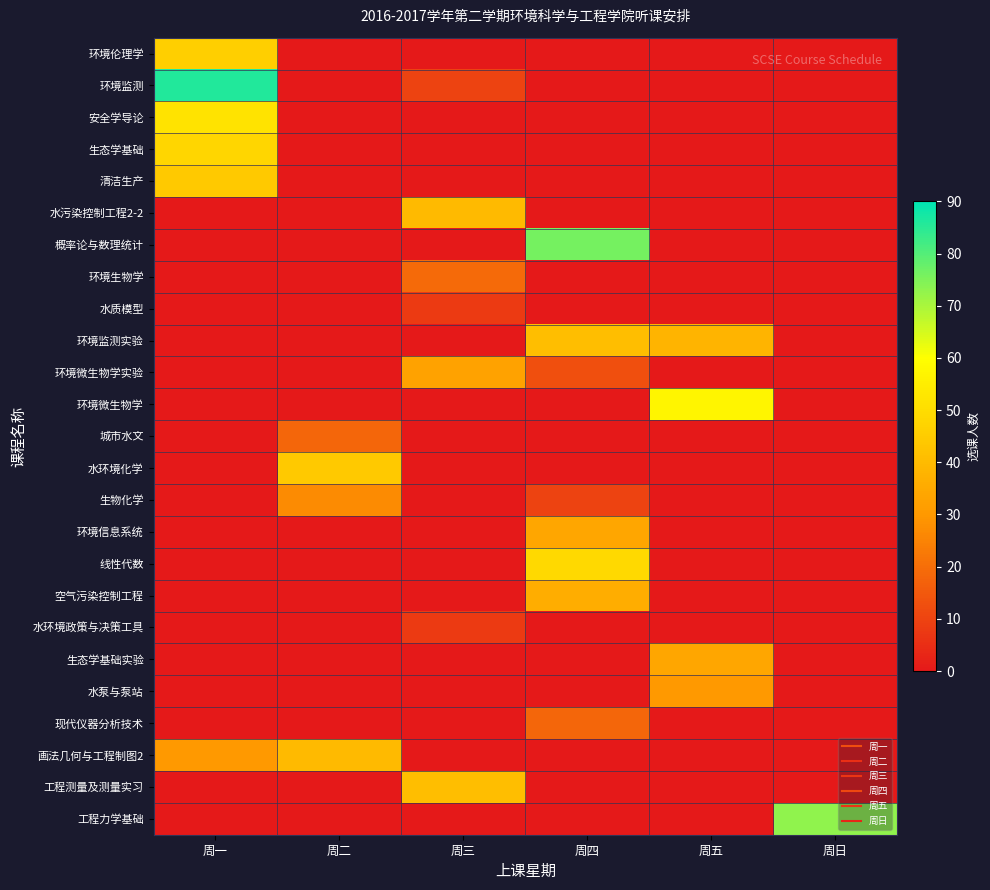

Reading left to right, list all the values displayed in this chart.

环境伦理学: 周一=46	周二=0	周三=0	周四=0	周五=0	周日=0
环境监测: 周一=86	周二=0	周三=10	周四=0	周五=0	周日=0
安全学导论: 周一=52	周二=0	周三=0	周四=0	周五=0	周日=0
生态学基础: 周一=48	周二=0	周三=0	周四=0	周五=0	周日=0
清洁生产: 周一=44	周二=0	周三=0	周四=0	周五=0	周日=0
水污染控制工程2-2: 周一=0	周二=0	周三=40	周四=0	周五=0	周日=0
概率论与数理统计: 周一=0	周二=0	周三=0	周四=76	周五=0	周日=0
环境生物学: 周一=0	周二=0	周三=19	周四=0	周五=0	周日=0
水质模型: 周一=0	周二=0	周三=8	周四=0	周五=0	周日=0
环境监测实验: 周一=0	周二=0	周三=0	周四=41	周五=38	周日=0
环境微生物学实验: 周一=0	周二=0	周三=33	周四=13	周五=0	周日=0
环境微生物学: 周一=0	周二=0	周三=0	周四=0	周五=57	周日=0
城市水文: 周一=0	周二=18	周三=0	周四=0	周五=0	周日=0
水环境化学: 周一=0	周二=44	周三=0	周四=0	周五=0	周日=0
生物化学: 周一=0	周二=27	周三=0	周四=10	周五=0	周日=0
环境信息系统: 周一=0	周二=0	周三=0	周四=34	周五=0	周日=0
线性代数: 周一=0	周二=0	周三=0	周四=49	周五=0	周日=0
空气污染控制工程: 周一=0	周二=0	周三=0	周四=36	周五=0	周日=0
水环境政策与决策工具: 周一=0	周二=0	周三=8	周四=0	周五=0	周日=0
生态学基础实验: 周一=0	周二=0	周三=0	周四=0	周五=34	周日=0
水泵与泵站: 周一=0	周二=0	周三=0	周四=0	周五=30	周日=0
现代仪器分析技术: 周一=0	周二=0	周三=0	周四=18	周五=0	周日=0
画法几何与工程制图2: 周一=30	周二=40	周三=0	周四=0	周五=0	周日=0
工程测量及测量实习: 周一=0	周二=0	周三=41	周四=0	周五=0	周日=0
工程力学基础: 周一=0	周二=0	周三=0	周四=0	周五=0	周日=73